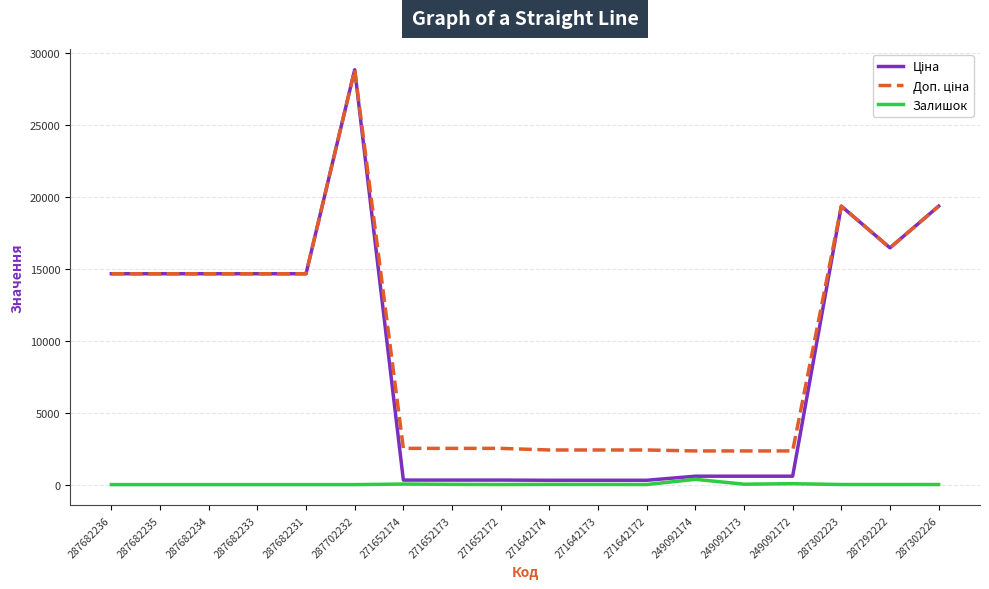

What is the difference between the highest and lowest values at 287682236?

14649.6